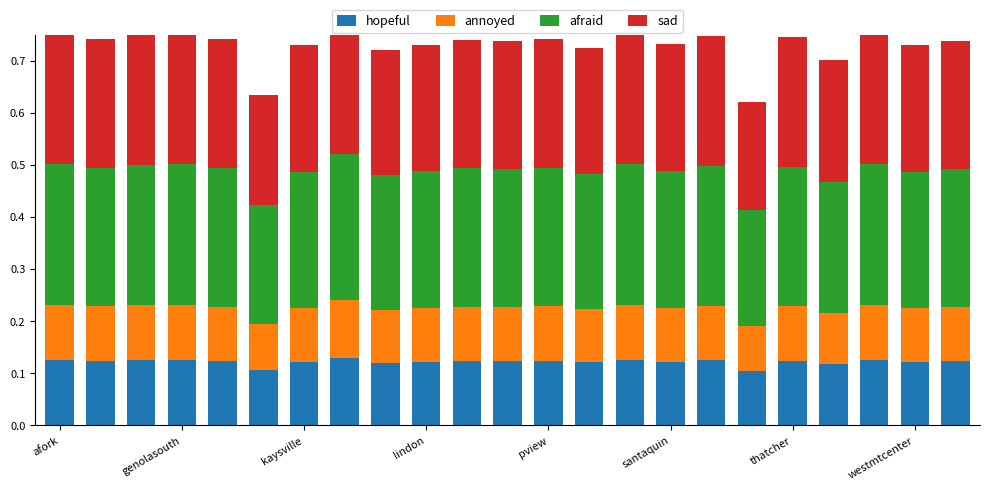

Count the number of data series in this chart.

4